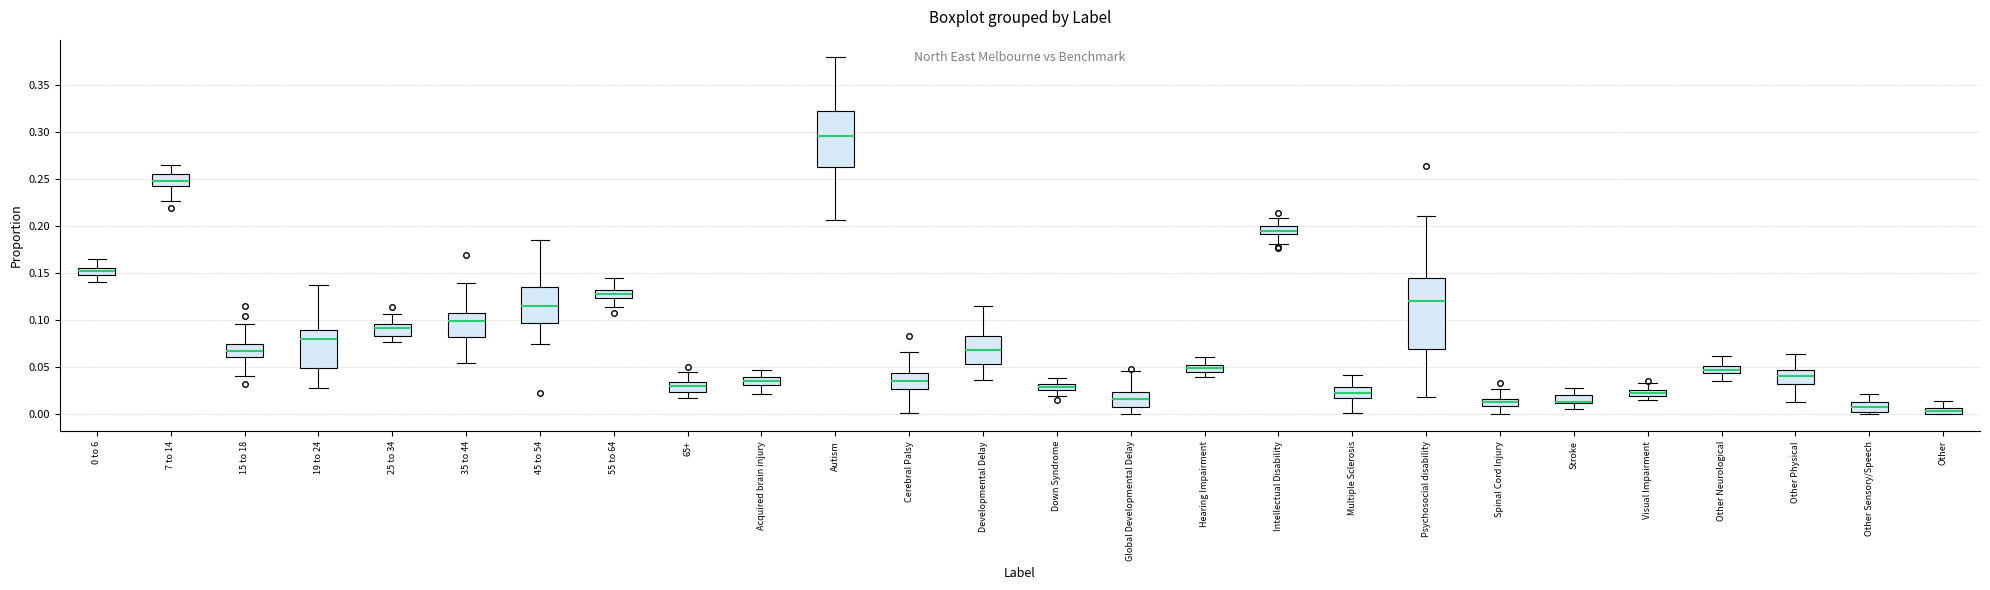

Comparing the boxes themselves (not the whiskers), which one is the tallest?

Psychosocial disability